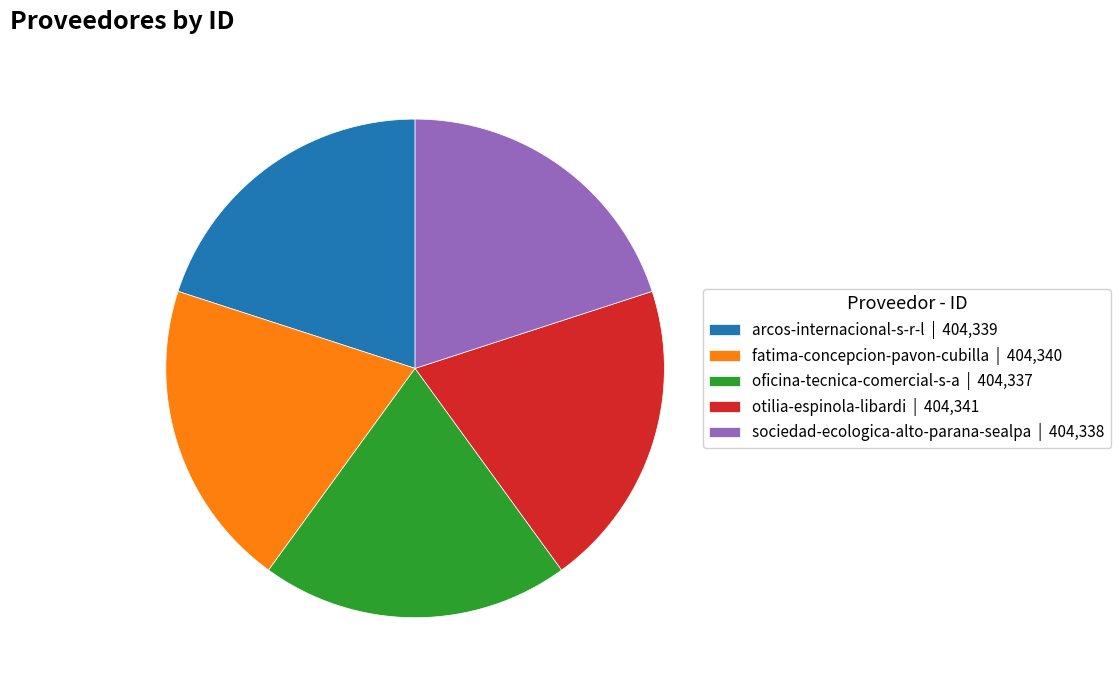

How many slices are in this pie chart?

5